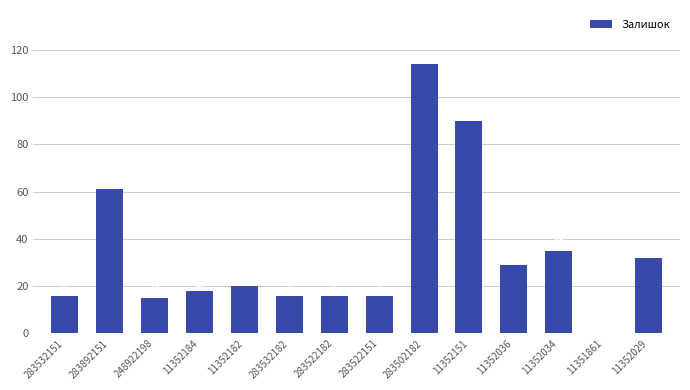

Reading left to right, transcribe all the data shown in this chart.

283532151=16	283892151=61	248922198=15	11352184=18	11352182=20	283532182=16	283522182=16	283522151=16	283502182=114	11352151=90	11352036=29	11352034=35	11351861=0	11352029=32